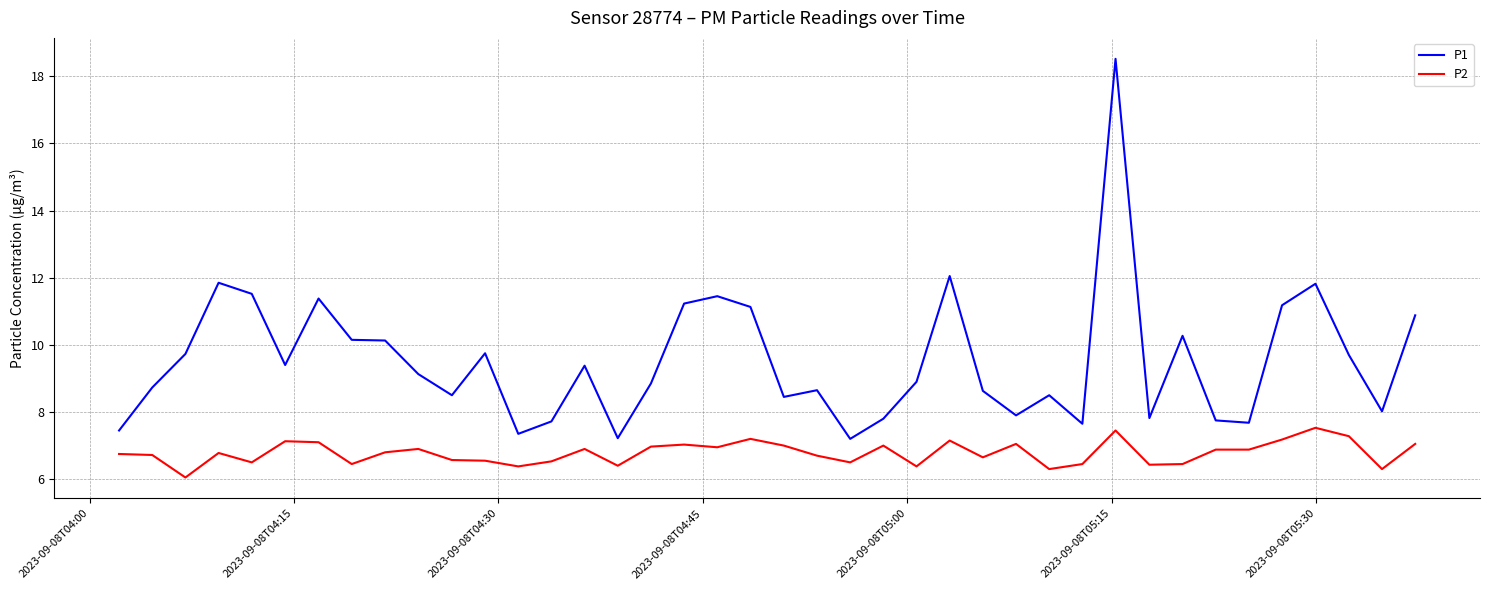

What is the maximum value for P2?

7.5